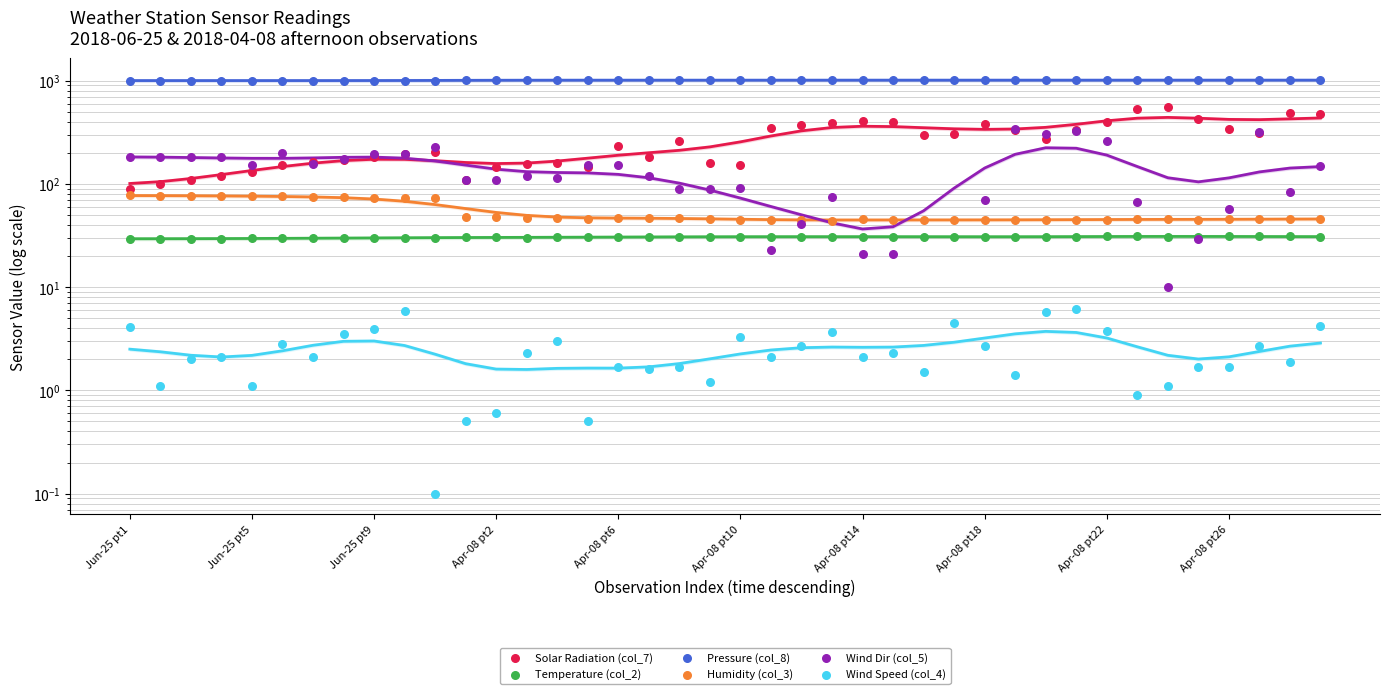

What are all the series names shown in the legend?

Solar Radiation (col_7), Temperature (col_2), Pressure (col_8), Humidity (col_3), Wind Dir (col_5), Wind Speed (col_4)